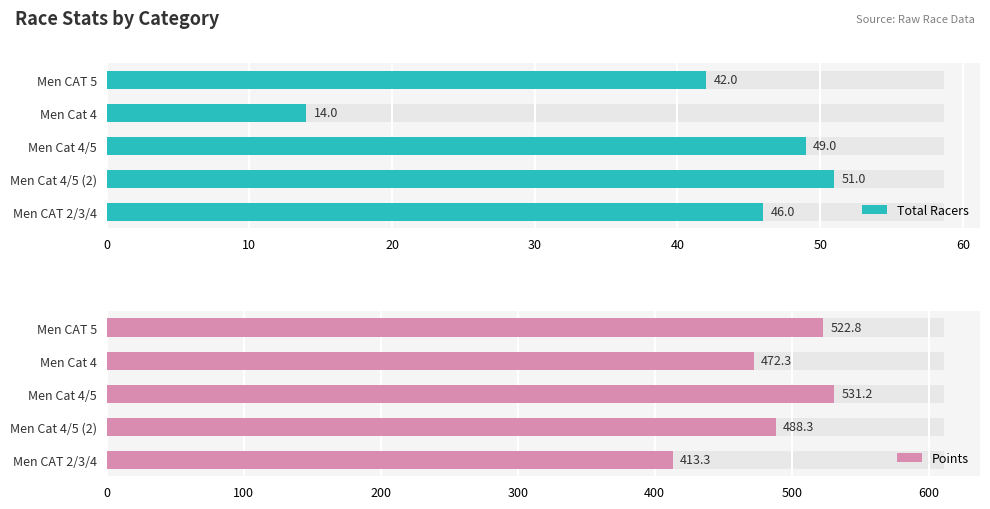

How many bars are there in each group?

2